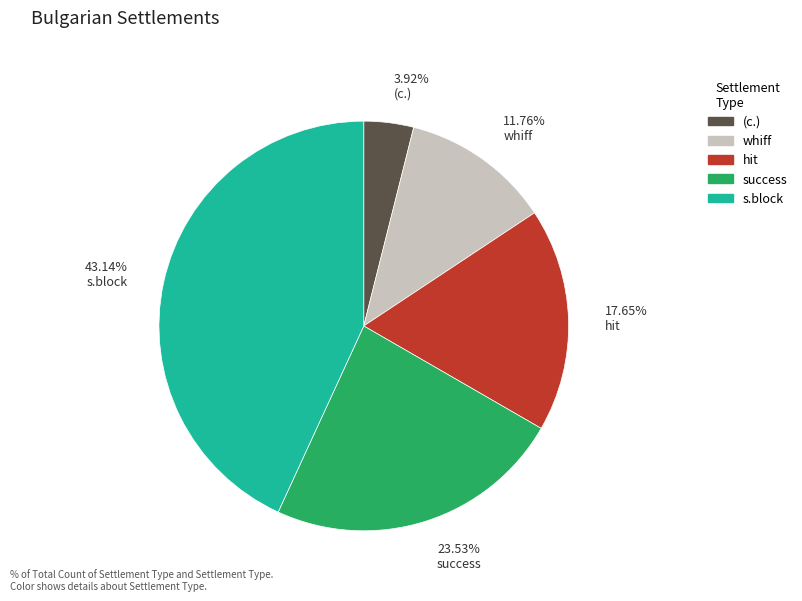

Is the sum of 3.92% (с.) and 11.76% whiff greater than half?

No